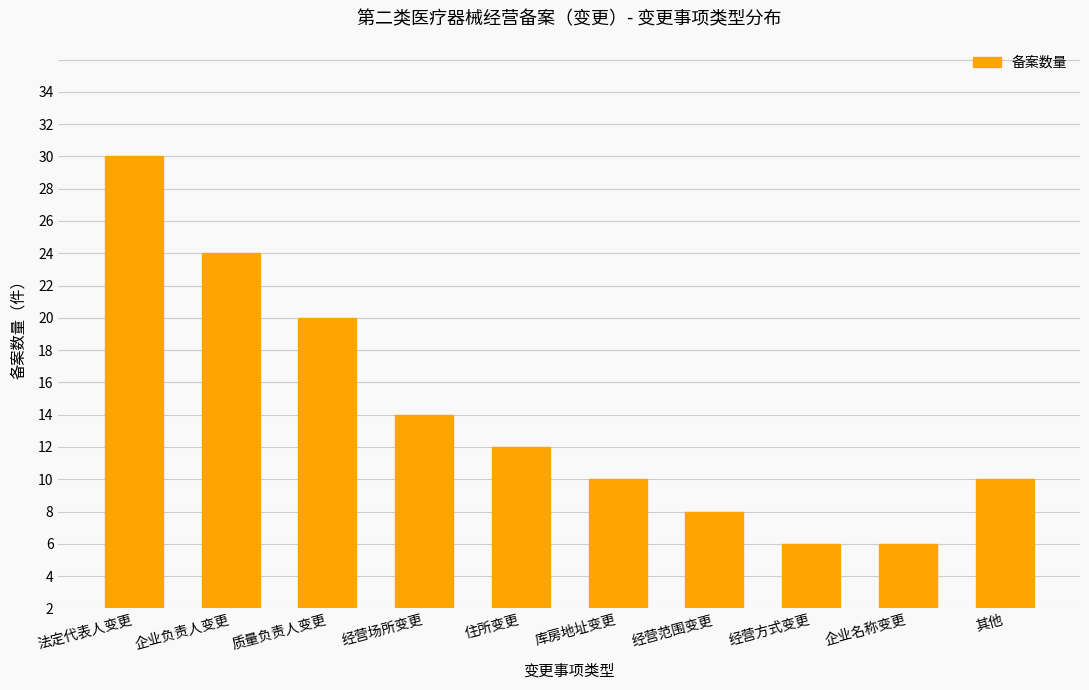

What is the difference between the second highest and minimum values?

18